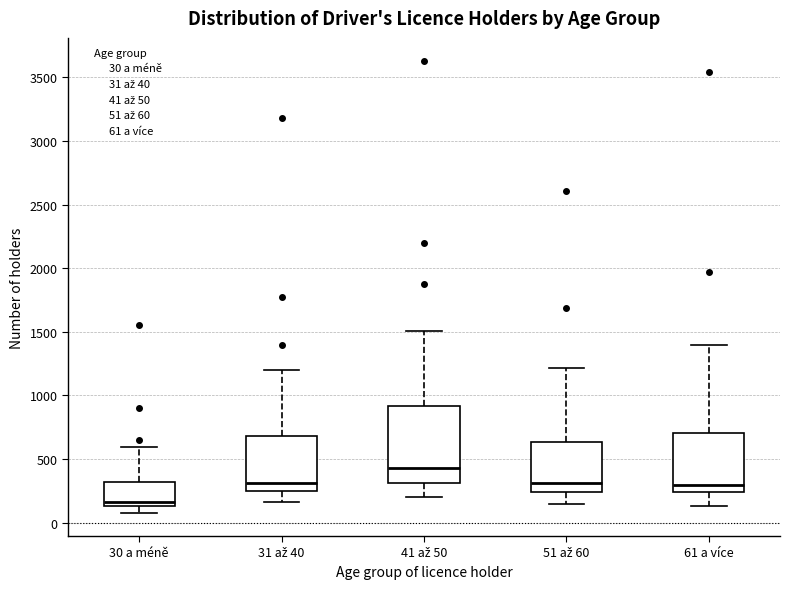

Which box's median line is the lowest?

30 a méně